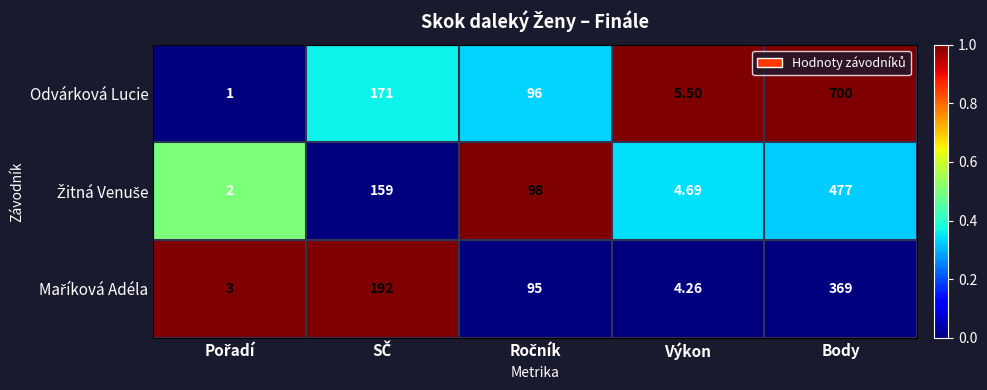

Which category has the highest value across all series?

Body